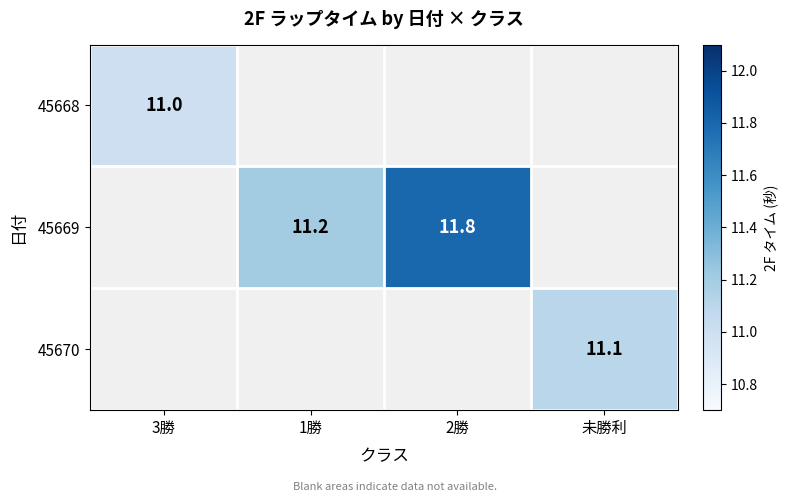

Is the value of 45669 at 2勝 greater than the value of 45668 at 3勝?

Yes